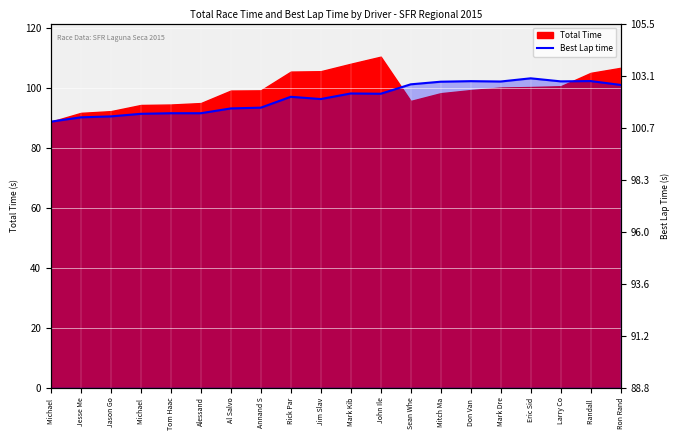

How many data points are above 98?

10